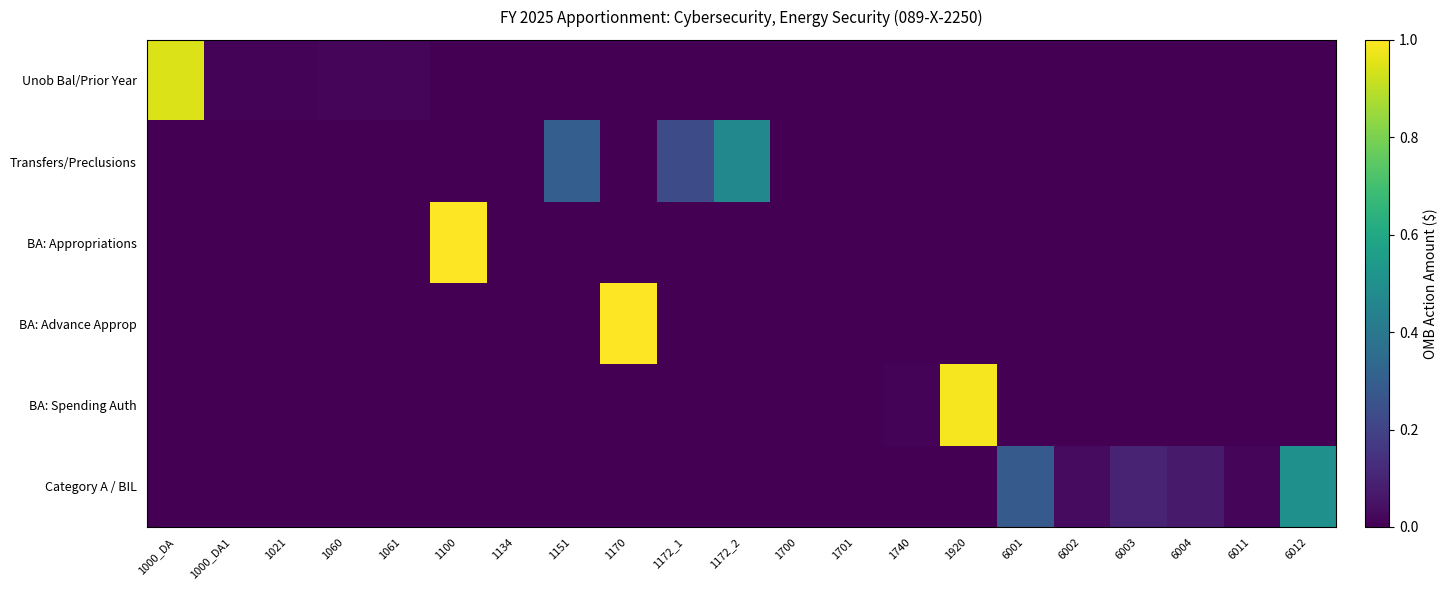

What is the total value across all series at 1151?

0.3